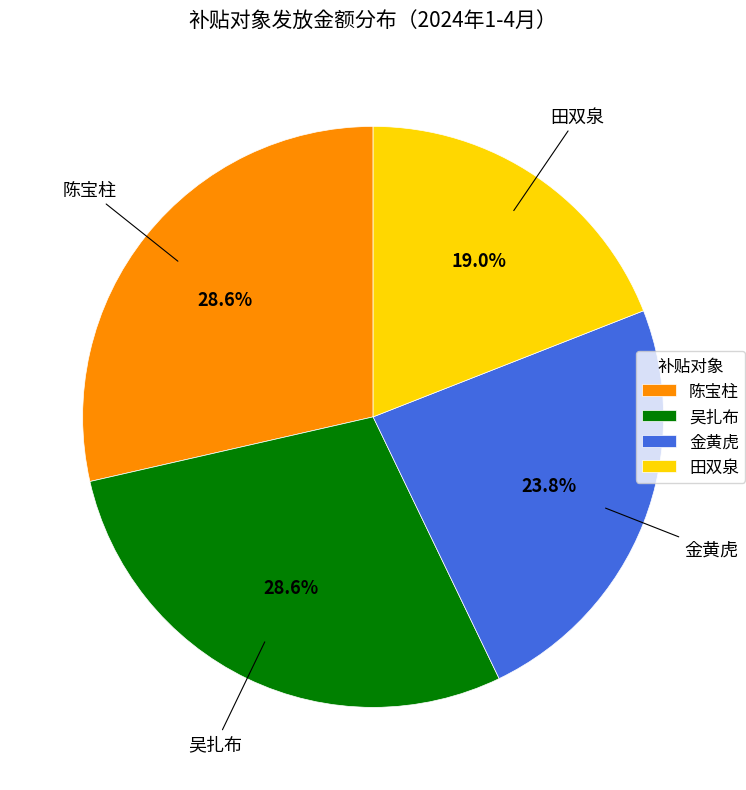

Which slice is the smallest?

田双泉